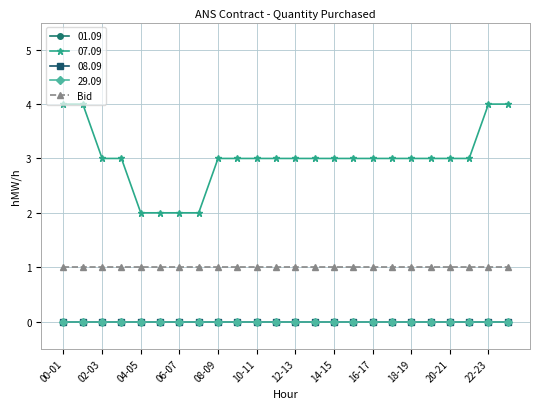

Which category has the highest value across all series?

00-01